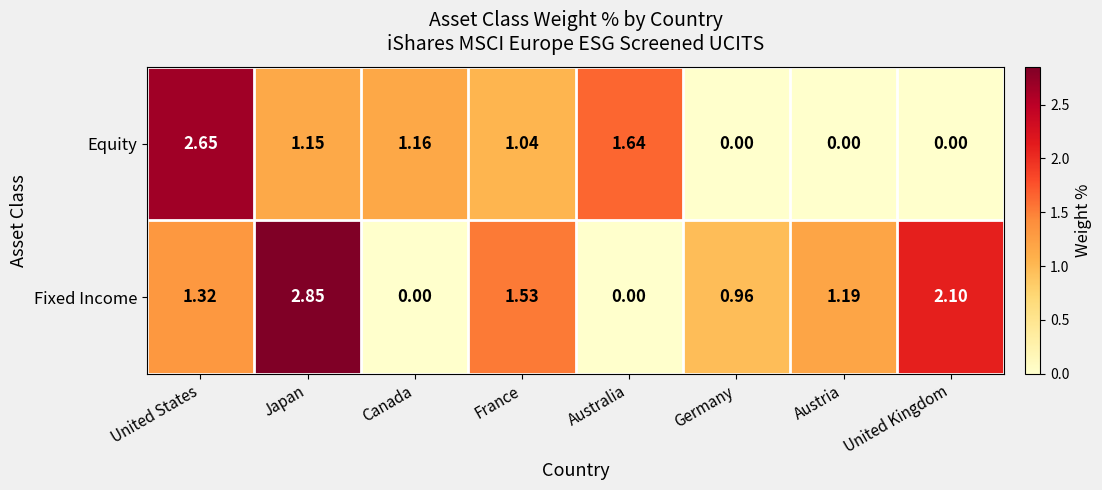

Count the number of categories in the chart.

8